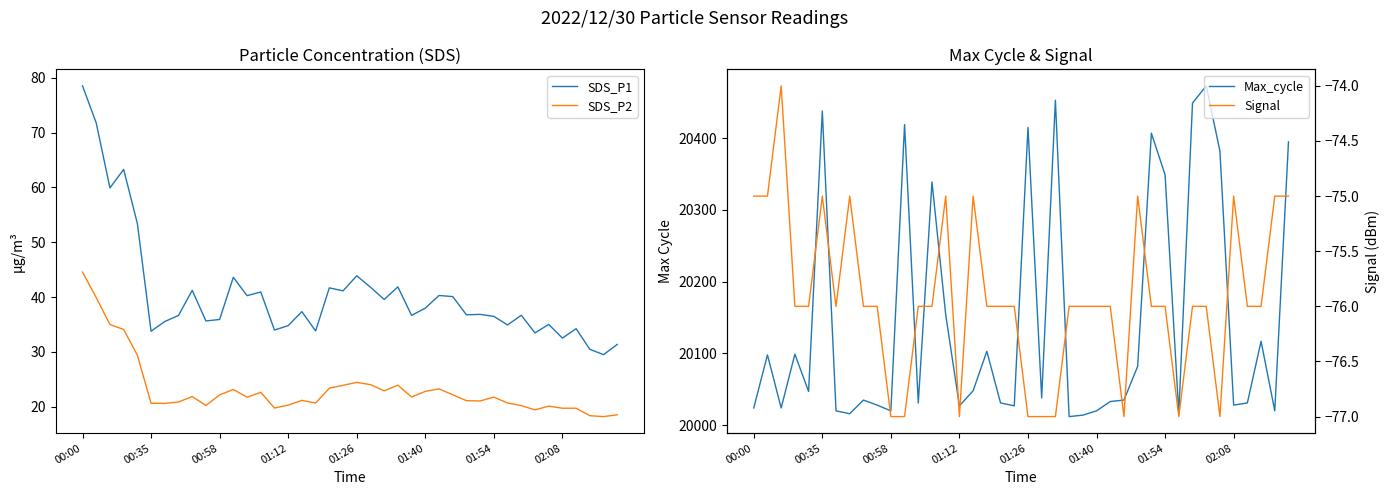

How many distinct data groups are displayed?

4